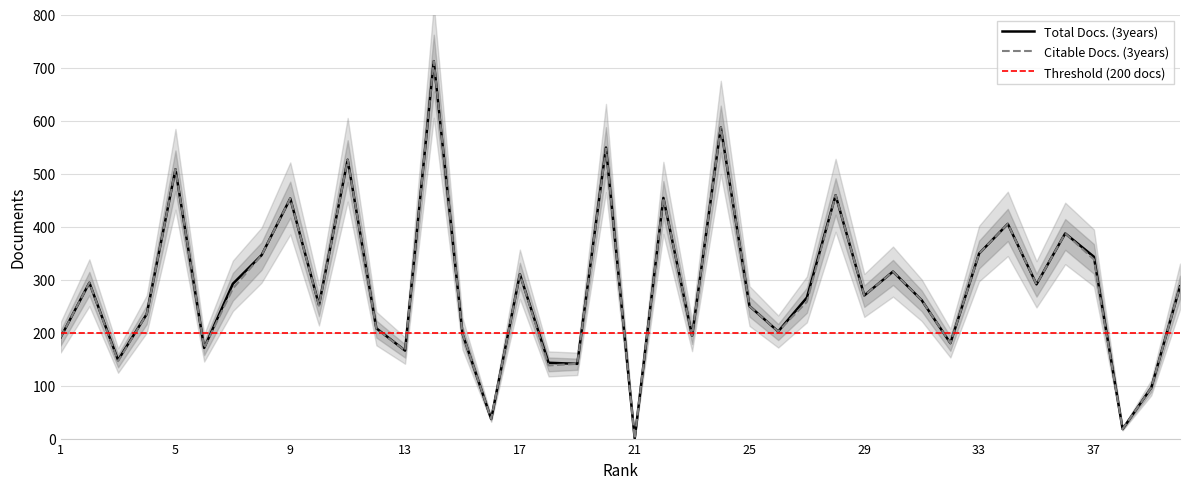

What is the value of the Citable Docs. (3years) point at the 4th from the left?

235